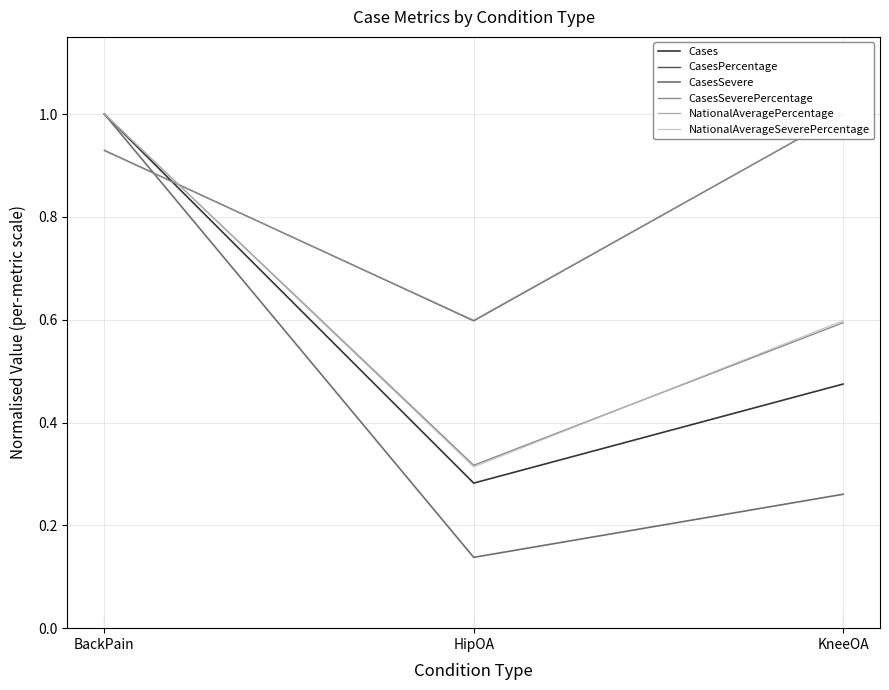

True or false: Cases has a value of 1.0 at BackPain.

True